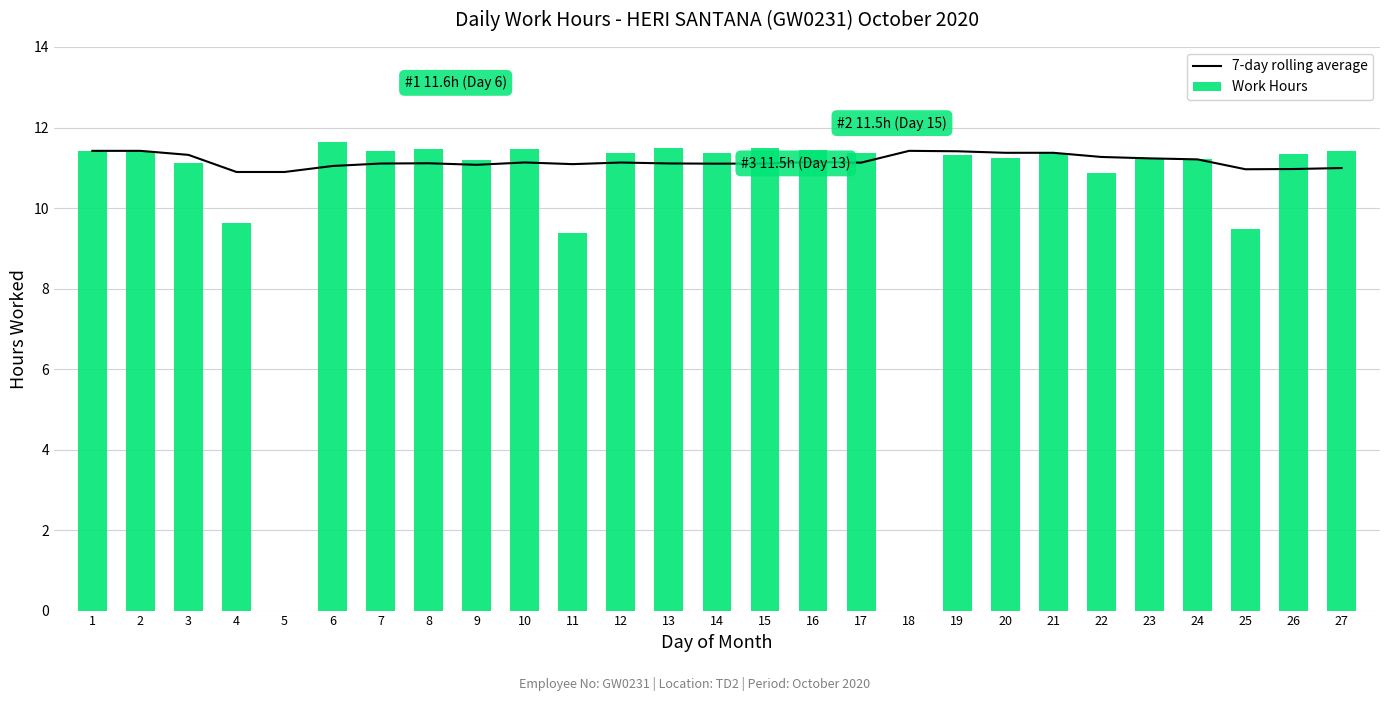

At which label is Work Hours closest to 5?

11